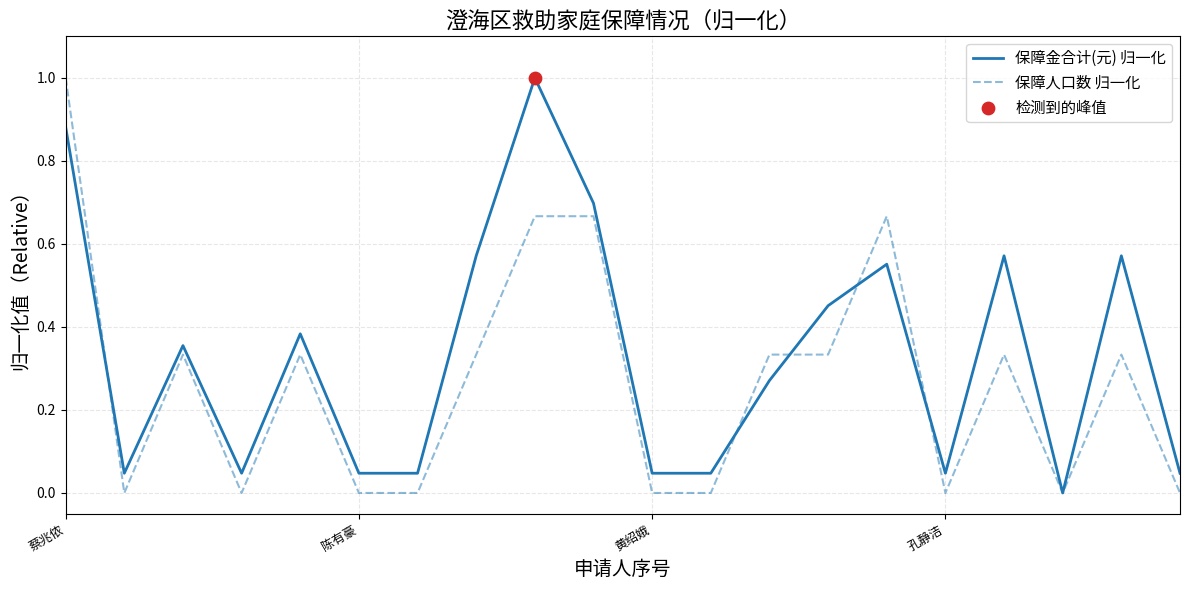

Rank the series by their average value, from lowest to highest.

保障人口数 归一化, 保障金合计(元) 归一化